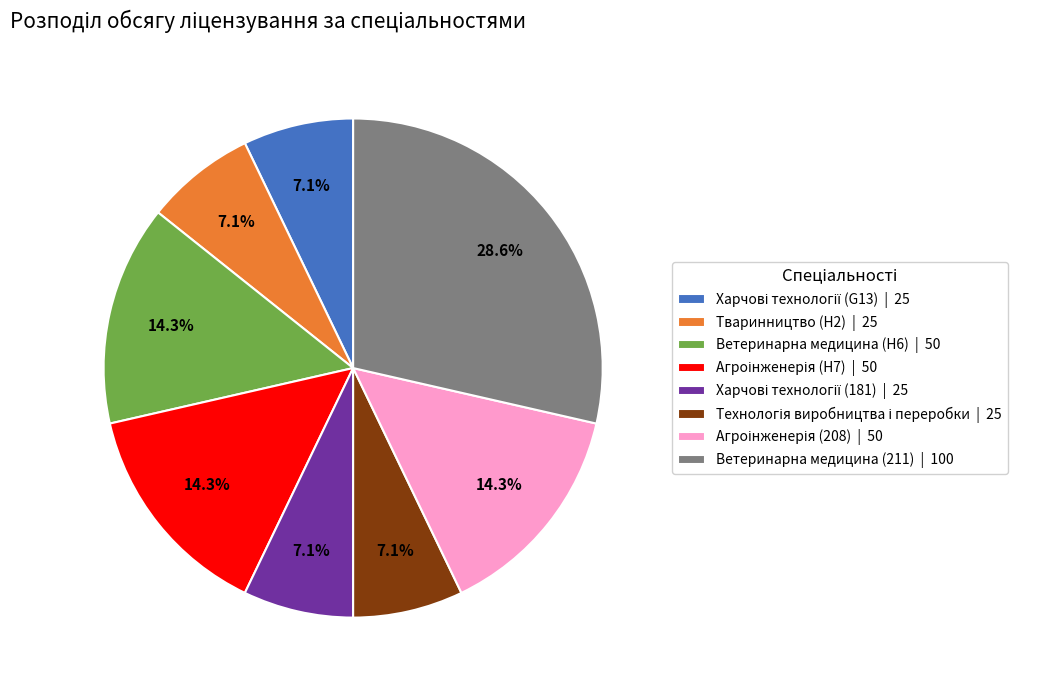

The Тваринництво (H2) slice represents 1% of the pie. True or false?

False